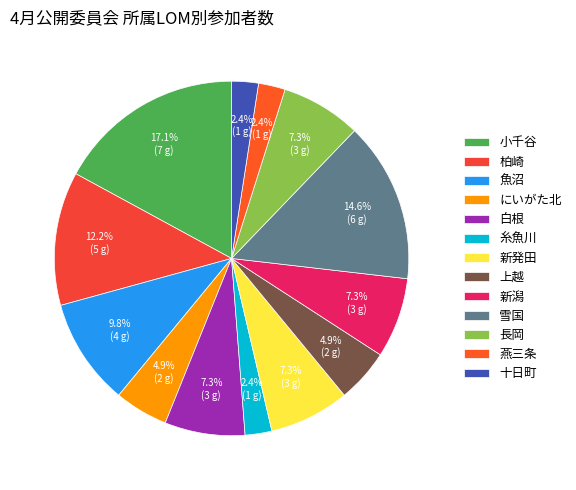

What is the largest slice in the pie chart?

小千谷